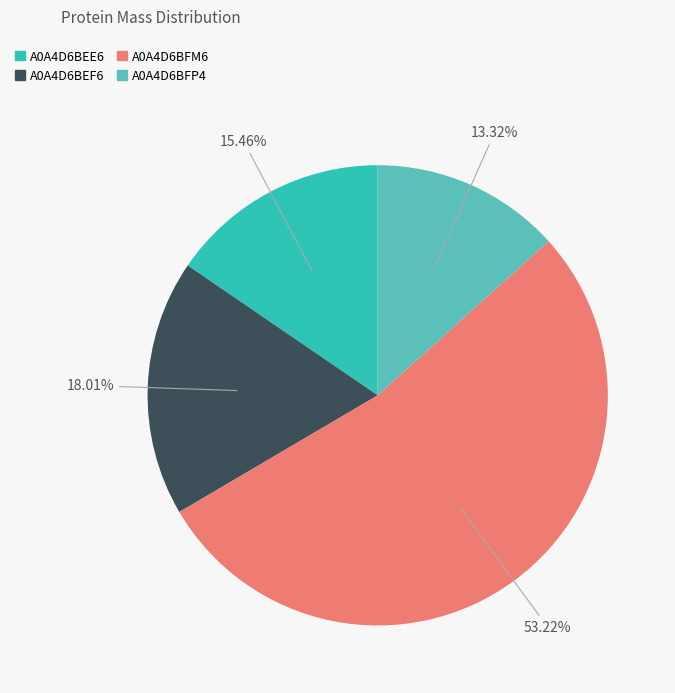

To the nearest percent, what is the difference between the A0A4D6BEF6 and A0A4D6BEE6 slice percentages?

3%